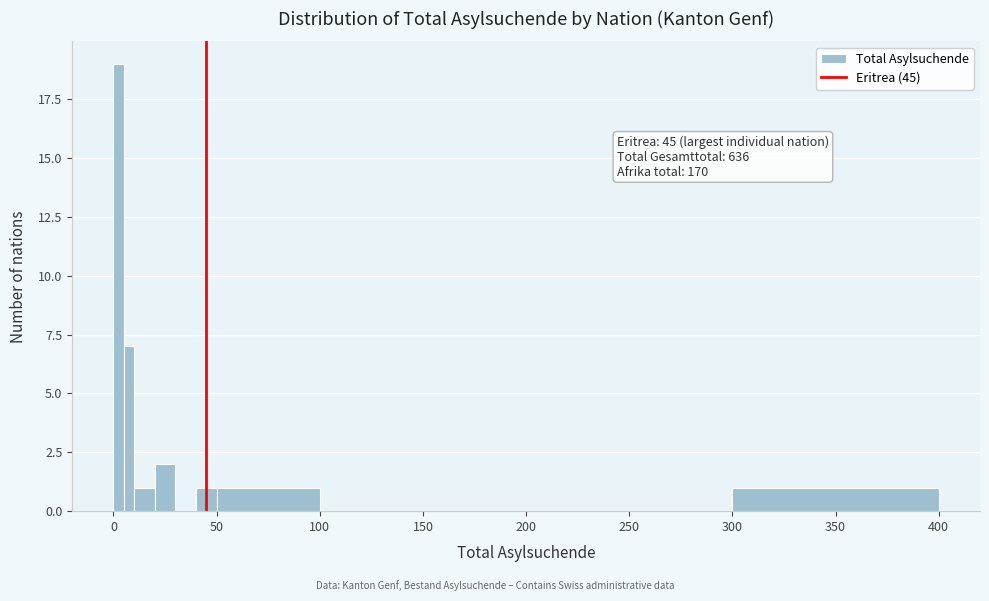

Around what value on the x-axis is the tallest bar? Give the approximate position of its centre, as read against the axis.

5